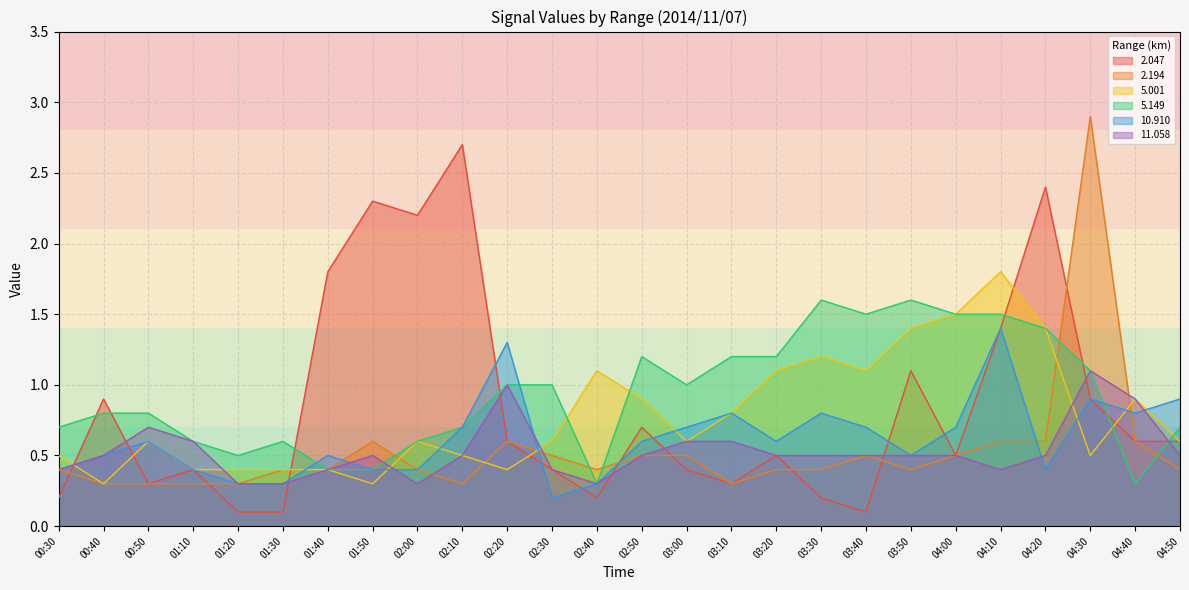

Reading left to right, list all the values displayed in this chart.

  2.047: 00:30=0.2	00:40=0.9	00:50=0.3	01:10=0.4	01:20=0.1	01:30=0.1	01:40=1.8	01:50=2.3	02:00=2.2	02:10=2.7	02:20=0.6	02:30=0.4	02:40=0.2	02:50=0.7	03:00=0.4	03:10=0.3	03:20=0.5	03:30=0.2	03:40=0.1	03:50=1.1	04:00=0.5	04:10=1.4	04:20=2.4	04:30=0.9	04:40=0.6	04:50=0.6
  2.194: 00:30=0.4	00:40=0.3	00:50=0.3	01:10=0.3	01:20=0.3	01:30=0.4	01:40=0.4	01:50=0.6	02:00=0.4	02:10=0.3	02:20=0.6	02:30=0.5	02:40=0.4	02:50=0.5	03:00=0.5	03:10=0.3	03:20=0.4	03:30=0.4	03:40=0.5	03:50=0.4	04:00=0.5	04:10=0.6	04:20=0.6	04:30=2.9	04:40=0.6	04:50=0.4
  5.001: 00:30=0.5	00:40=0.3	00:50=0.6	01:10=0.4	01:20=0.4	01:30=0.4	01:40=0.4	01:50=0.3	02:00=0.6	02:10=0.5	02:20=0.4	02:30=0.6	02:40=1.1	02:50=0.9	03:00=0.6	03:10=0.8	03:20=1.1	03:30=1.2	03:40=1.1	03:50=1.4	04:00=1.5	04:10=1.8	04:20=1.4	04:30=0.5	04:40=0.9	04:50=0.6
  5.149: 00:30=0.7	00:40=0.8	00:50=0.8	01:10=0.6	01:20=0.5	01:30=0.6	01:40=0.4	01:50=0.4	02:00=0.6	02:10=0.7	02:20=1.0	02:30=1.0	02:40=0.3	02:50=1.2	03:00=1.0	03:10=1.2	03:20=1.2	03:30=1.6	03:40=1.5	03:50=1.6	04:00=1.5	04:10=1.5	04:20=1.4	04:30=1.1	04:40=0.3	04:50=0.7
 10.910: 00:30=0.4	00:40=0.5	00:50=0.6	01:10=0.4	01:20=0.3	01:30=0.3	01:40=0.5	01:50=0.4	02:00=0.4	02:10=0.7	02:20=1.3	02:30=0.2	02:40=0.3	02:50=0.6	03:00=0.7	03:10=0.8	03:20=0.6	03:30=0.8	03:40=0.7	03:50=0.5	04:00=0.7	04:10=1.4	04:20=0.4	04:30=0.9	04:40=0.8	04:50=0.9
 11.058: 00:30=0.4	00:40=0.5	00:50=0.7	01:10=0.6	01:20=0.3	01:30=0.3	01:40=0.4	01:50=0.5	02:00=0.3	02:10=0.5	02:20=1.0	02:30=0.4	02:40=0.3	02:50=0.5	03:00=0.6	03:10=0.6	03:20=0.5	03:30=0.5	03:40=0.5	03:50=0.5	04:00=0.5	04:10=0.4	04:20=0.5	04:30=1.1	04:40=0.9	04:50=0.5